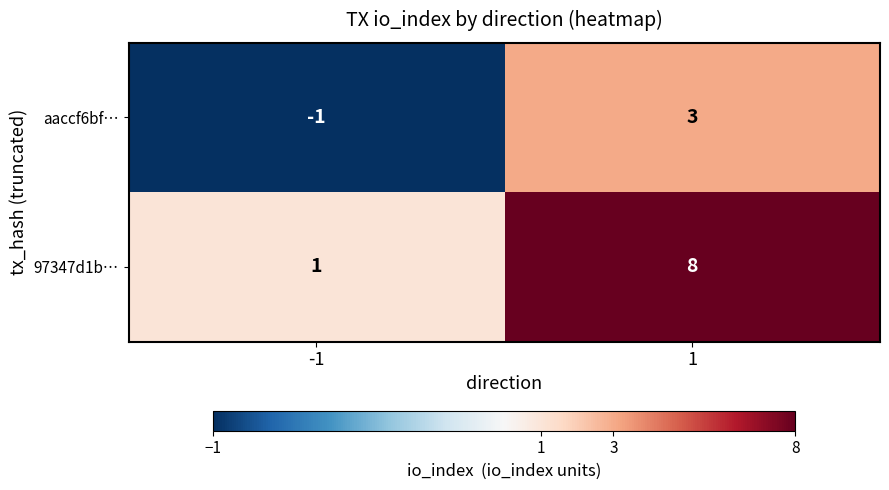

What value does the 97347d1b… series have at 1?

8